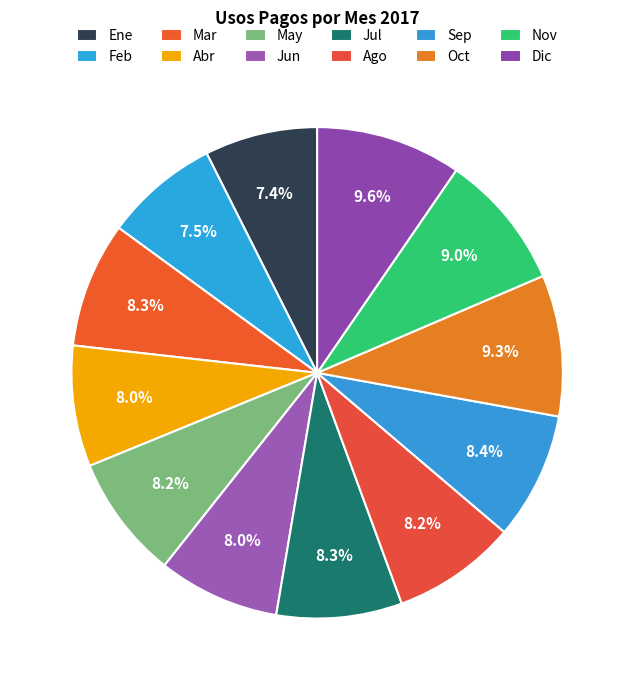

Does Jun account for over 50% of the chart?

No